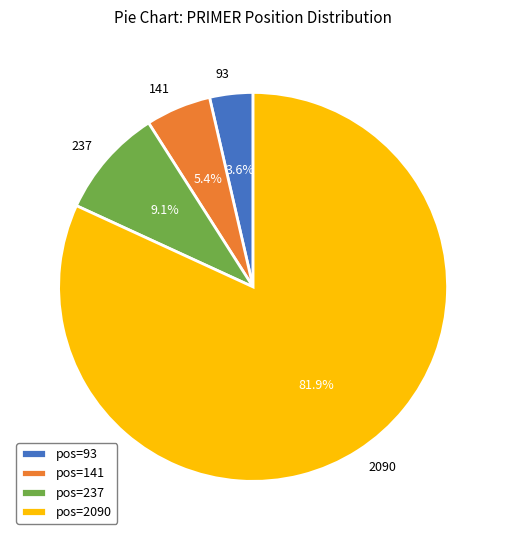

Do 237 and 93 together represent more than half of the pie?

No